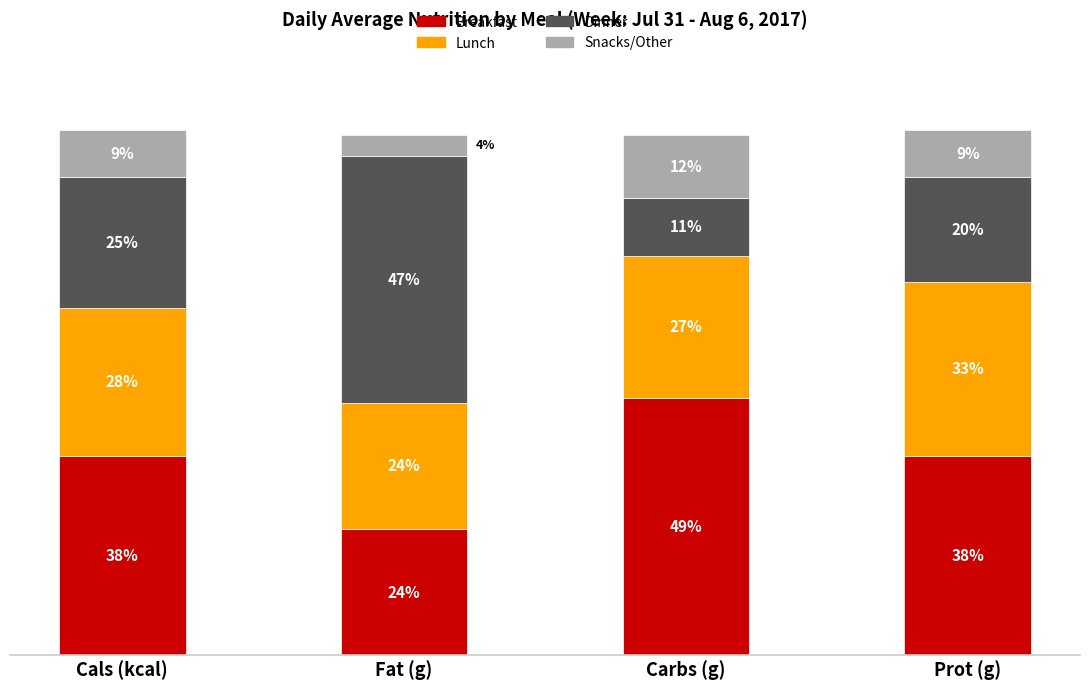

Which category has the highest value in the Breakfast series?

Carbs (g)